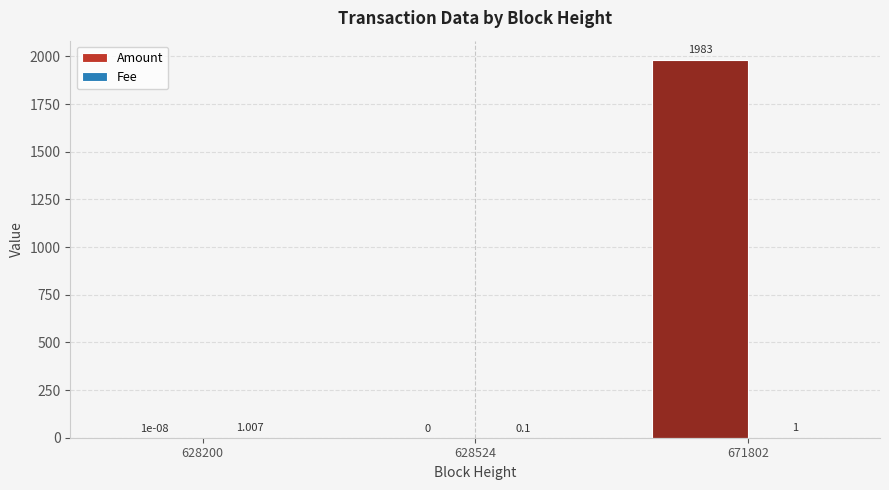

Which series changed the most between 628524 and 671802?

Amount